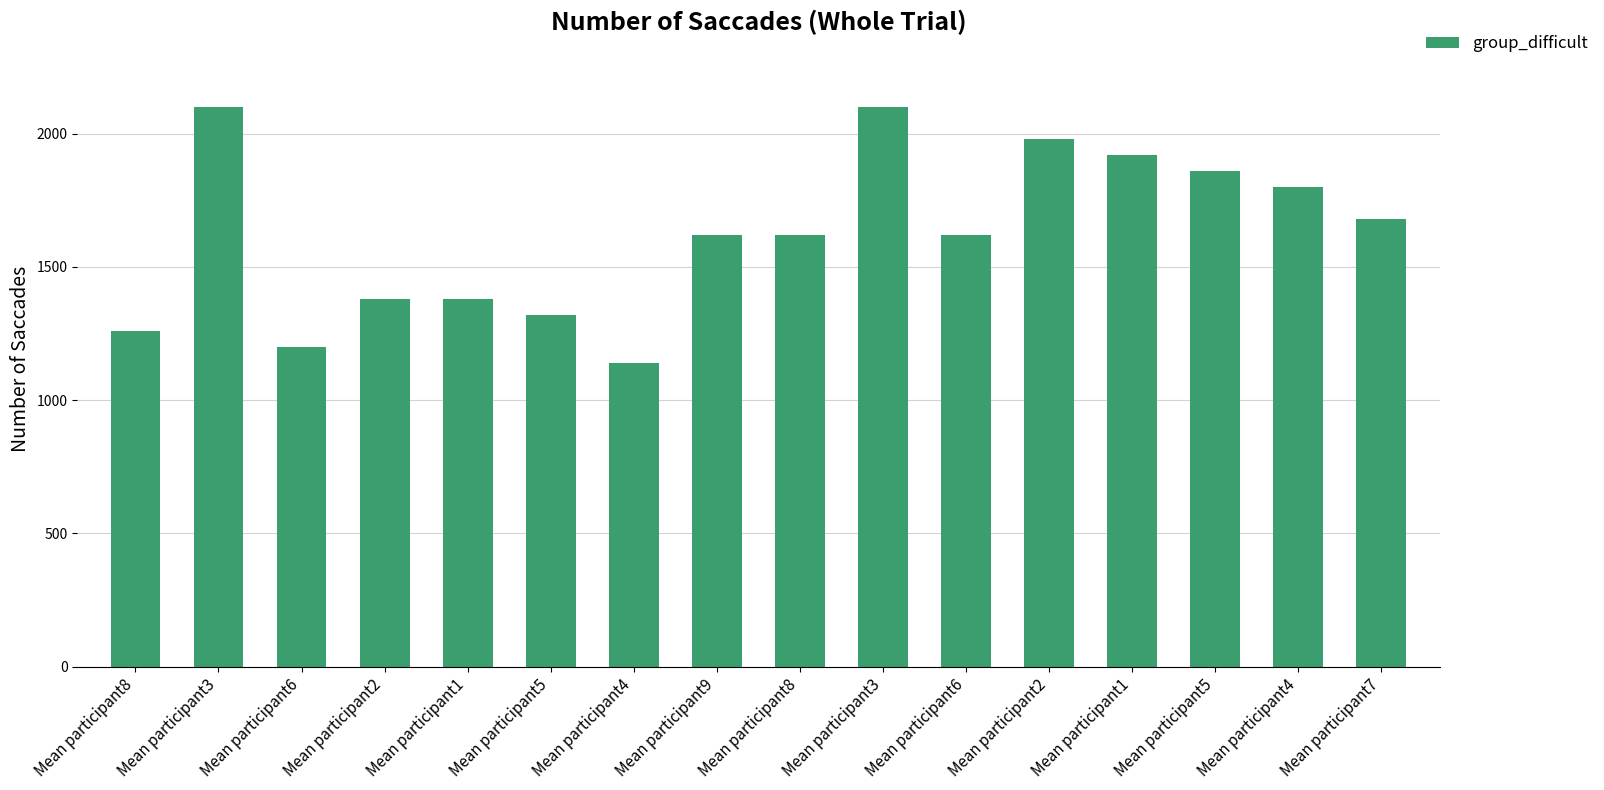

List the labels in order of value, smallest first.

Mean participant4, Mean participant6, Mean participant8, Mean participant5, Mean participant2, Mean participant1, Mean participant9, Mean participant8, Mean participant6, Mean participant7, Mean participant4, Mean participant5, Mean participant1, Mean participant2, Mean participant3, Mean participant3